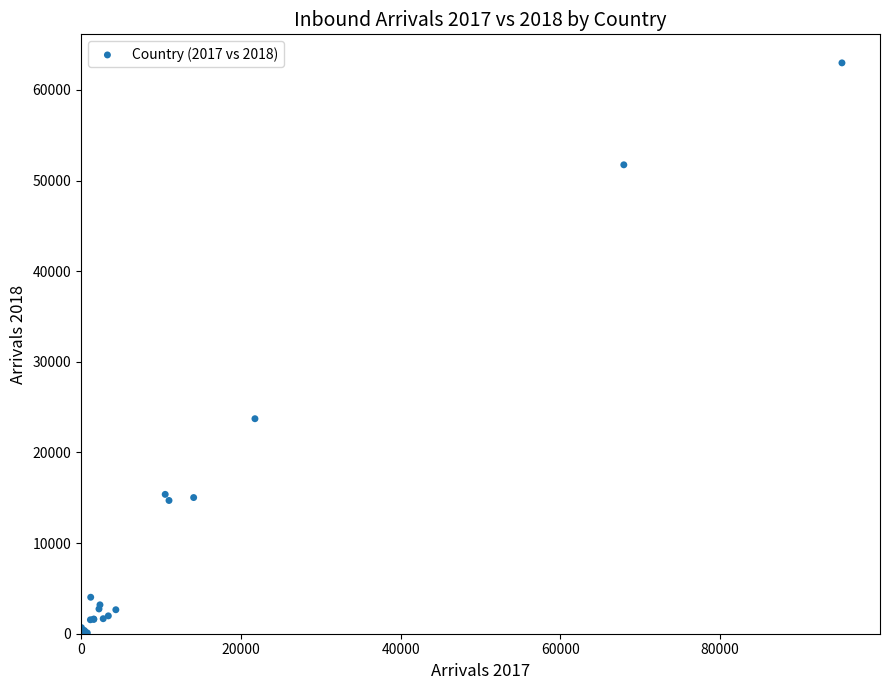

What Y value in the scatter plot is closest to 31491?

23722